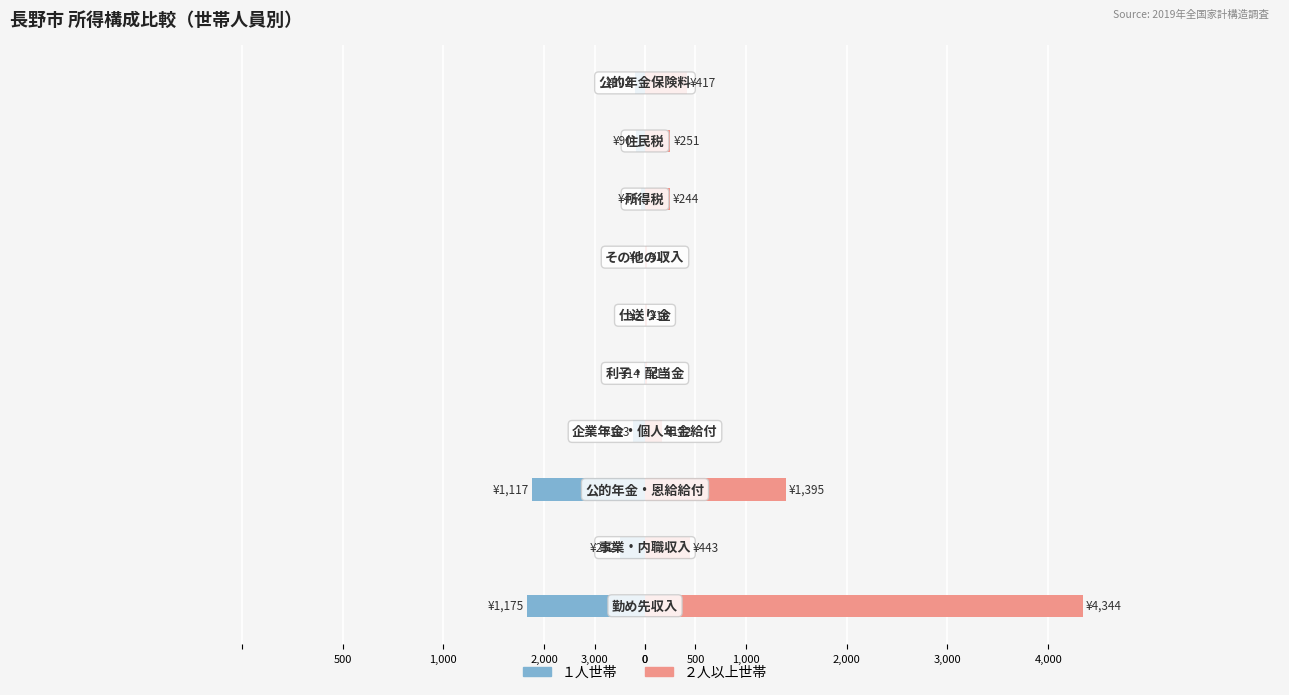

Between 3,000 and 0, which is larger?

3,000